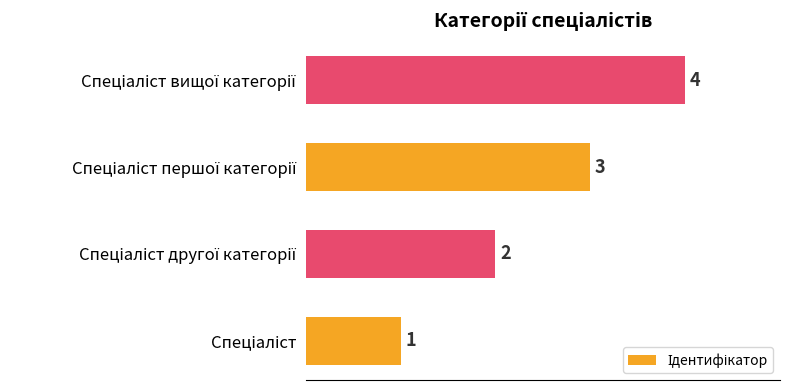

How many values are between 2 and 4?

3